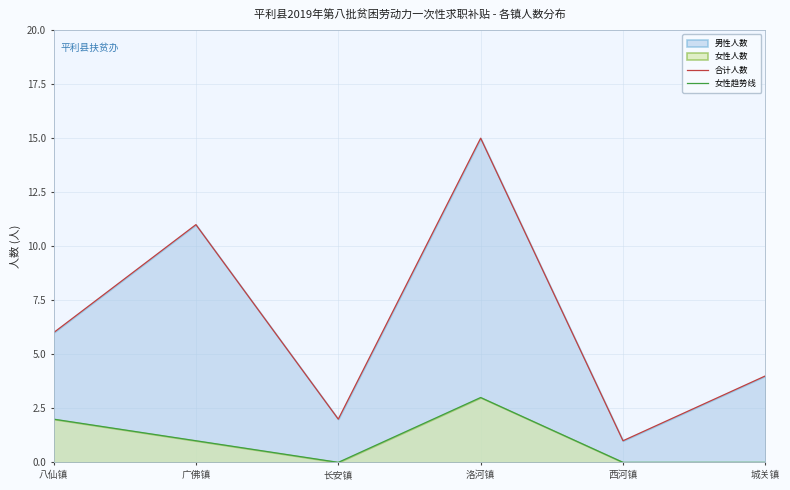

At how many categories does at least one series exceed 1?

5